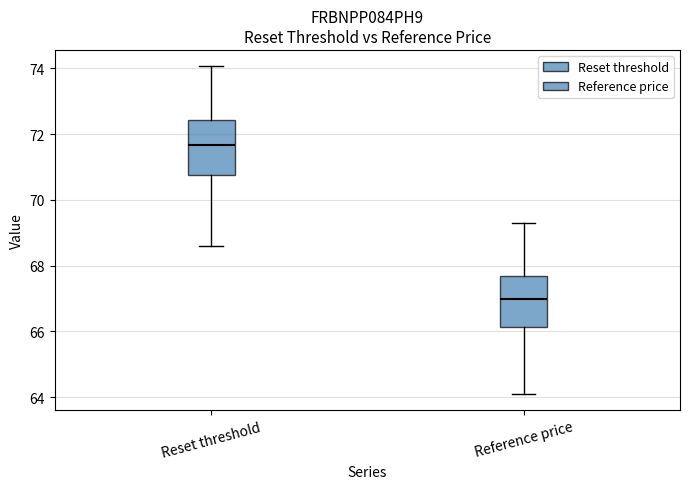

Reading left to right, transcribe this box plot: for each box, give where its median line is, the range the box spans, and where its two whiskers end, as read against the y-axis. The values are not printed on the chart, so give them approximately, as read against the axis.

Reset threshold: median 71.6, box 70.8 to 72.4, whiskers 68.6 to 74.0
Reference price: median 67.0, box 66.2 to 67.8, whiskers 64.2 to 69.4